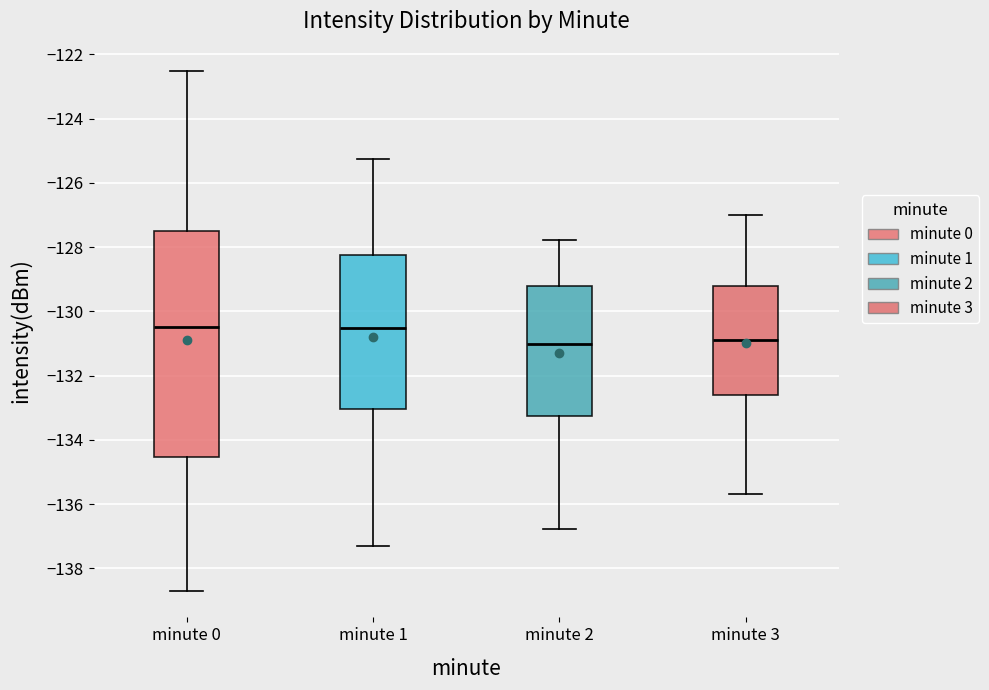

Where does the median line of the box for minute 2 sit on the y-axis? The values are not printed on the chart, so give them approximately, as read against the axis.

-131.0